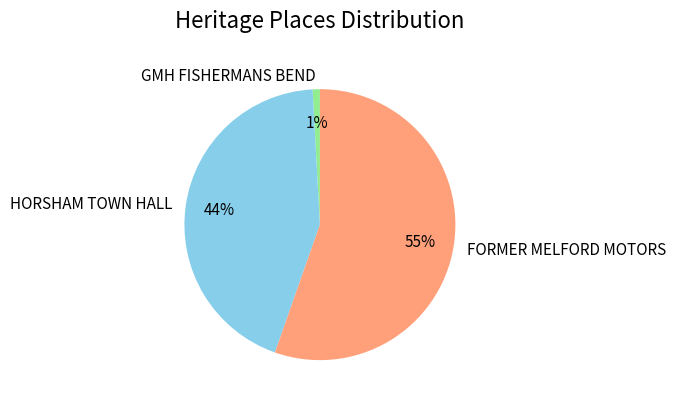

To the nearest percent, what portion does FORMER MELFORD MOTORS represent?

55%